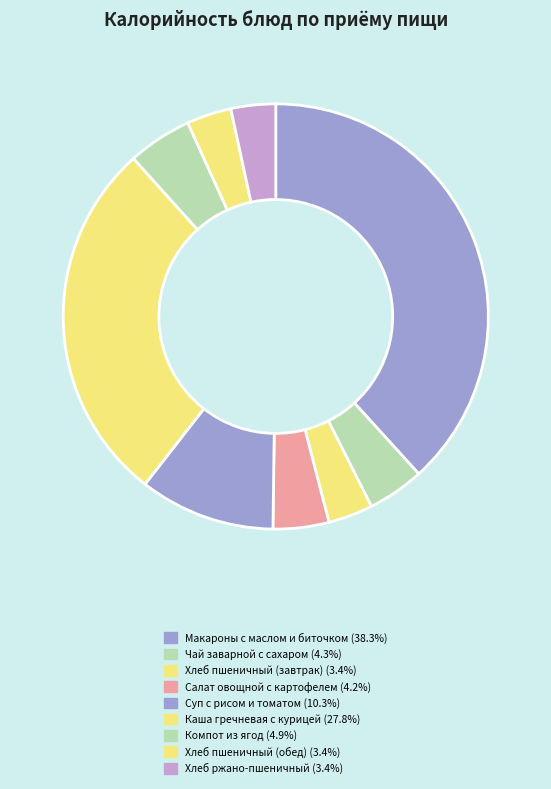

To the nearest percent, what is the difference between the largest and smallest slice percentages?

35%